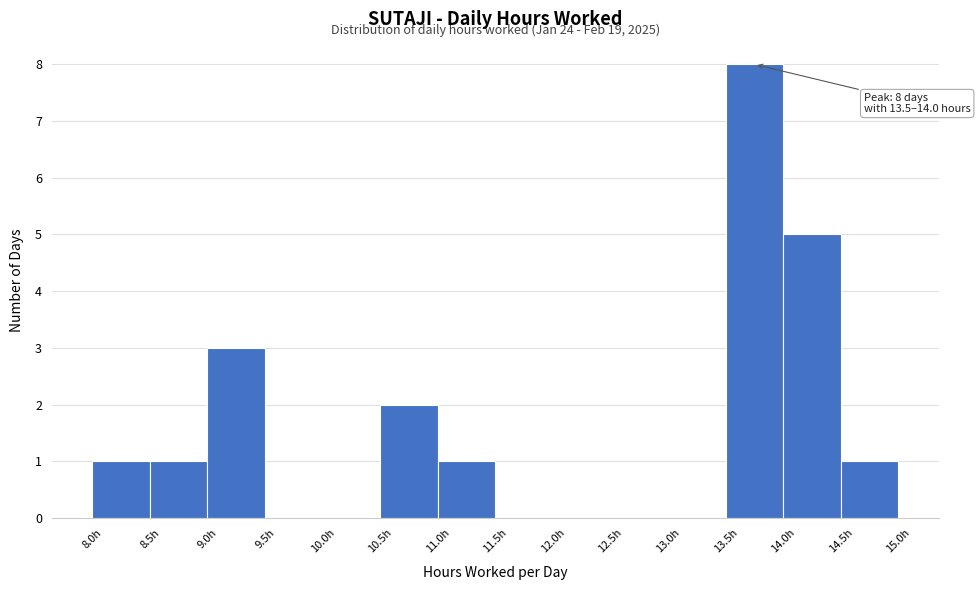

Which range on the x-axis has the tallest bar?

13.5 to 14.0